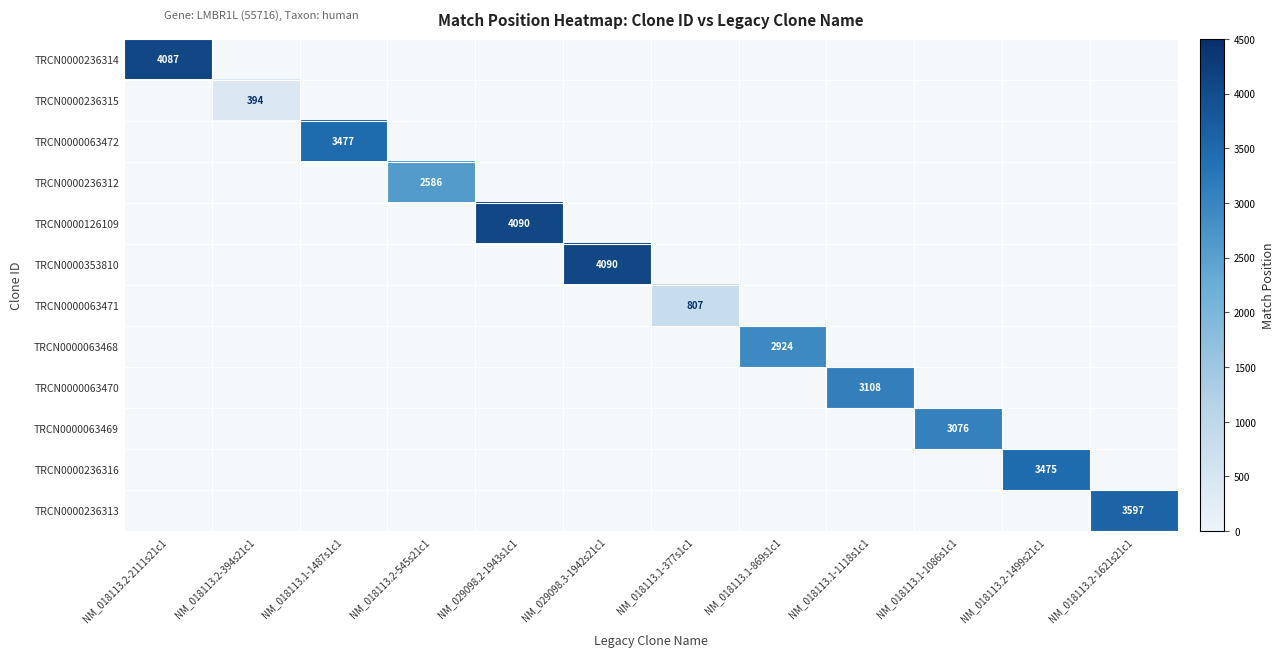

At which category does the chart reach its peak across all series?

NM_029098.2-1943s1c1